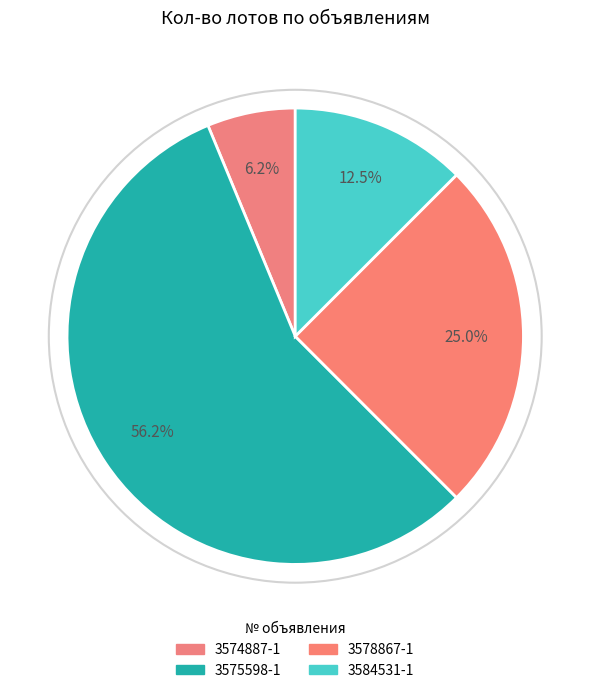

How many slices are in this pie chart?

4